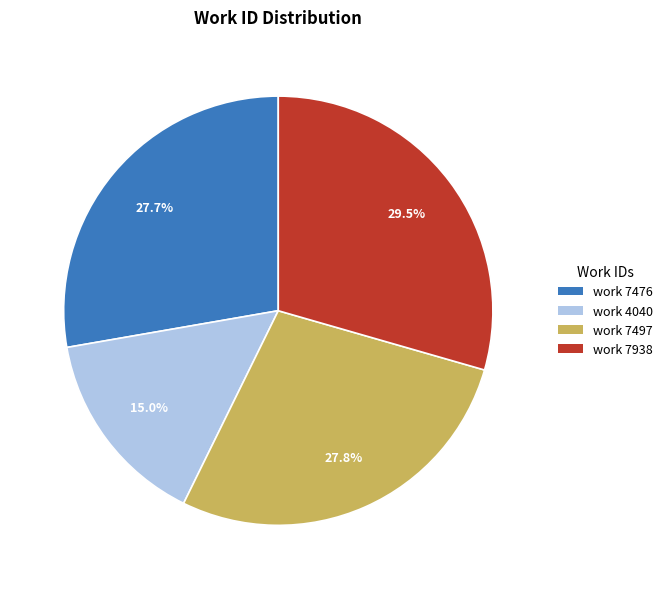

Between work 7938 and work 4040, which is larger?

work 7938